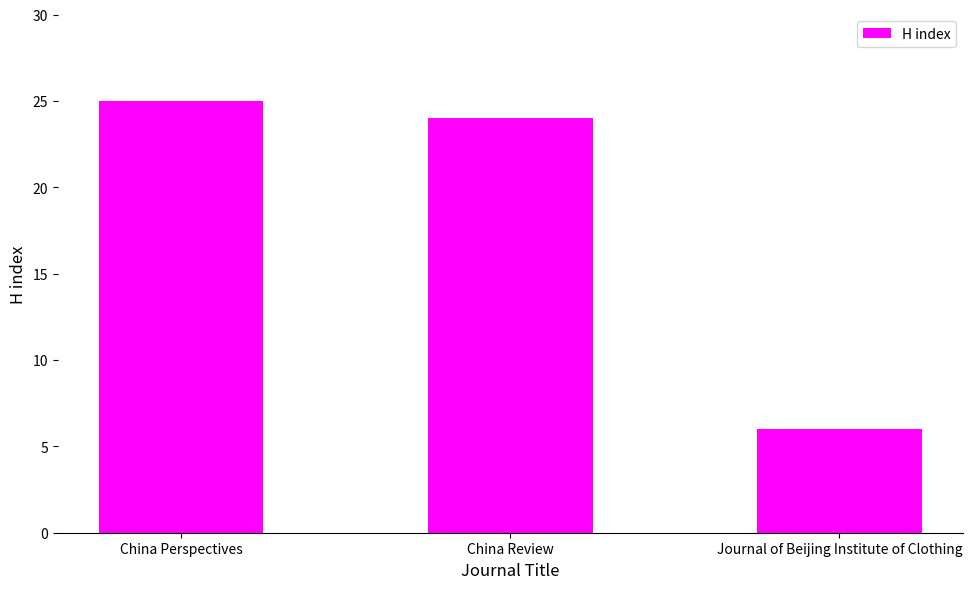

How many values are below 24?

1